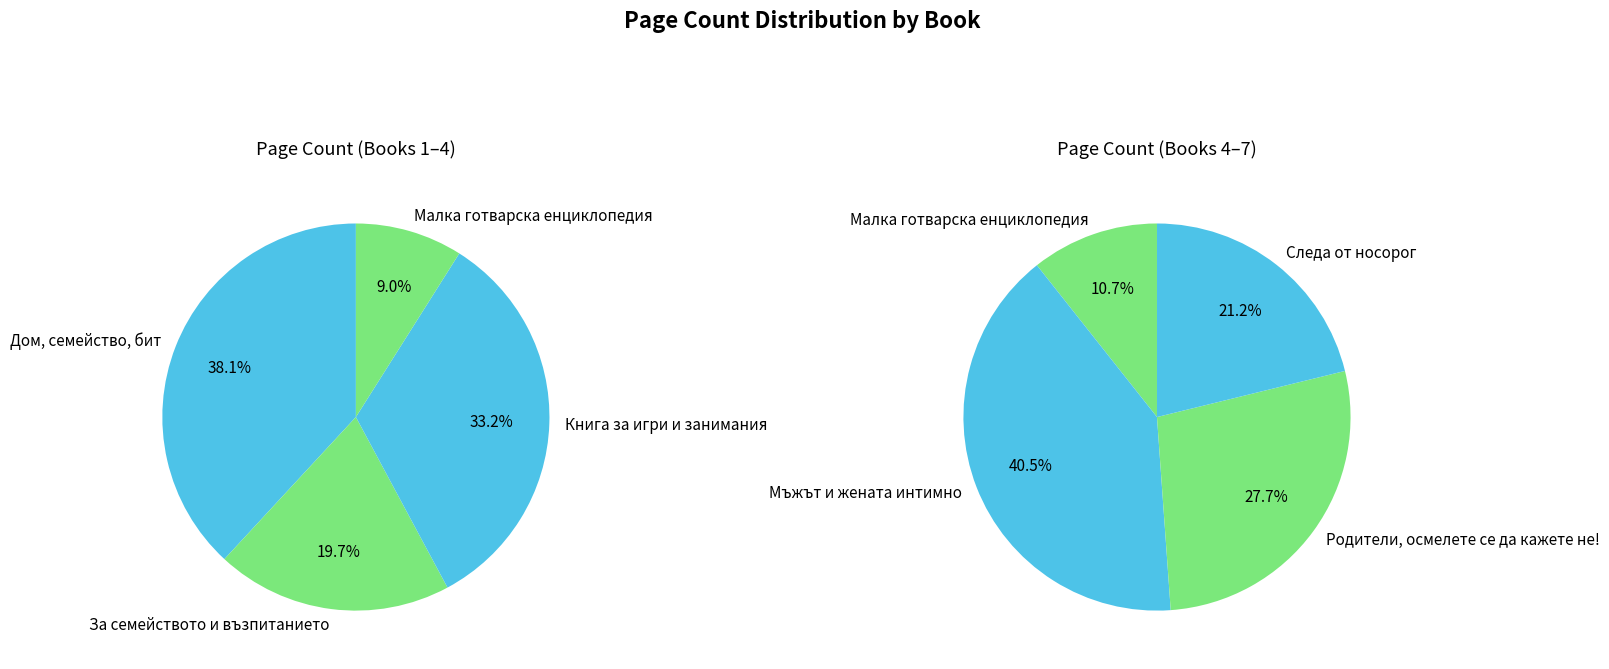

Count the number of slices in the pie.

7